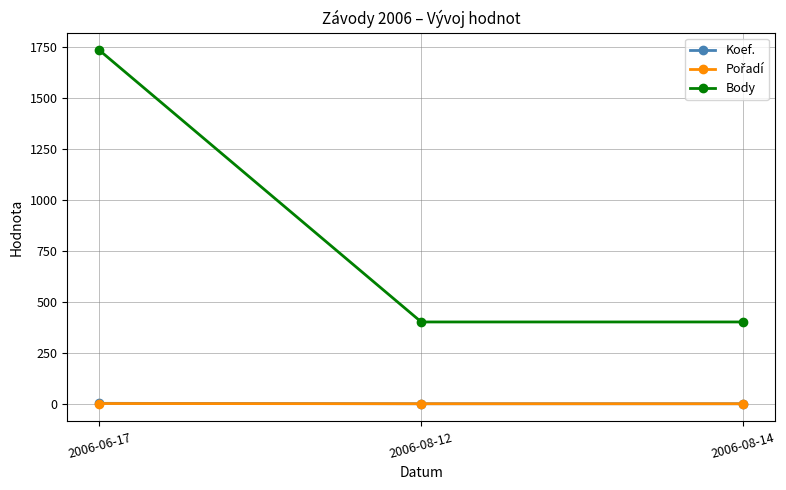

What value does the Body series have at 2006-06-17, to the nearest 10?

1730